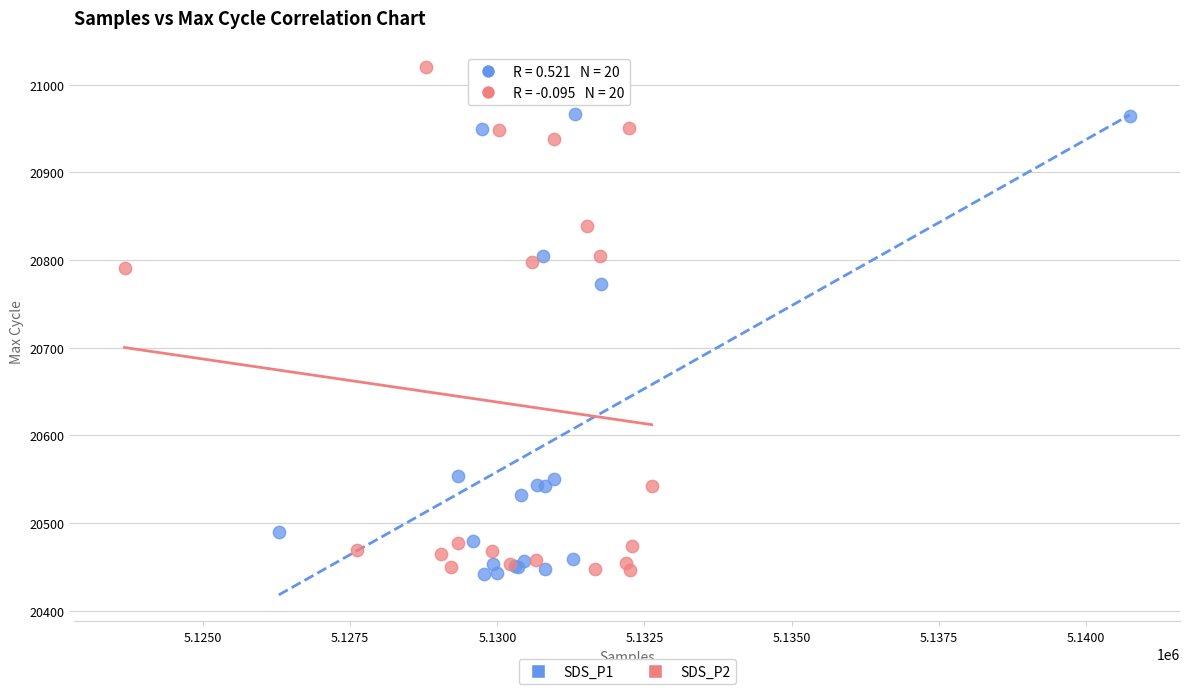

Which series contains the highest Y value?

SDS_P2